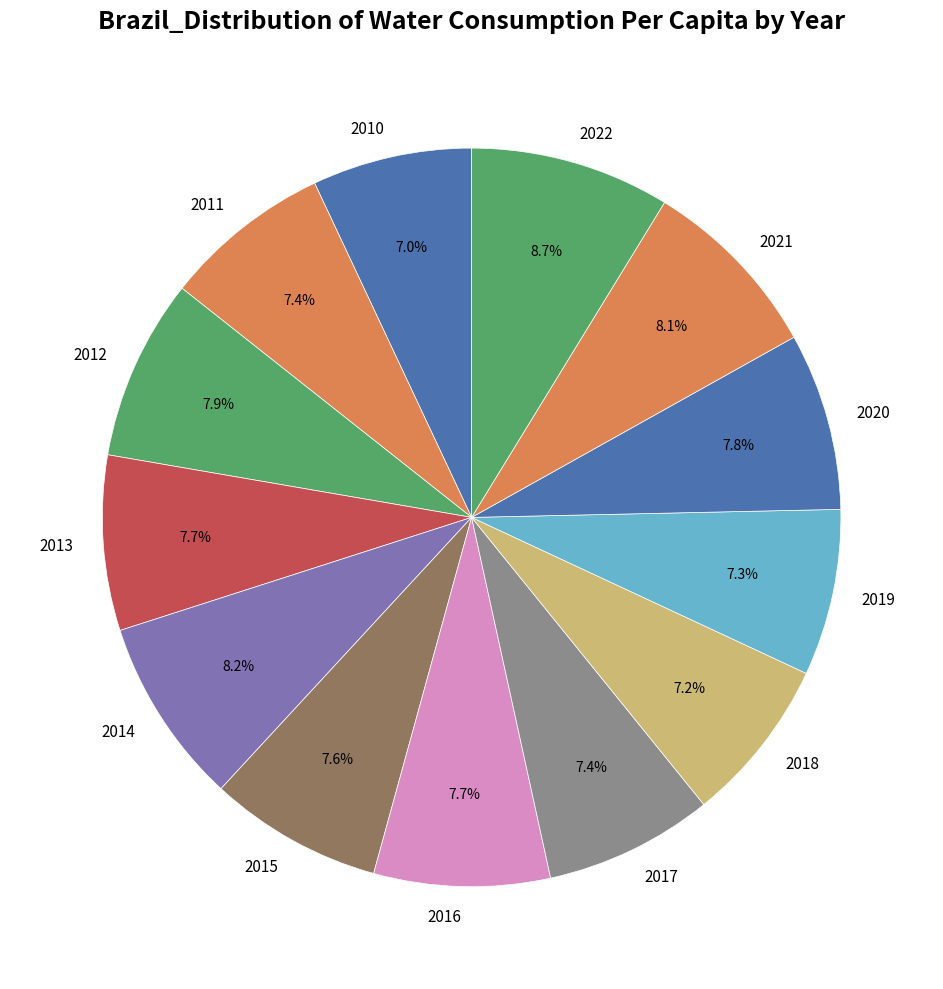

How many slices are in this pie chart?

13